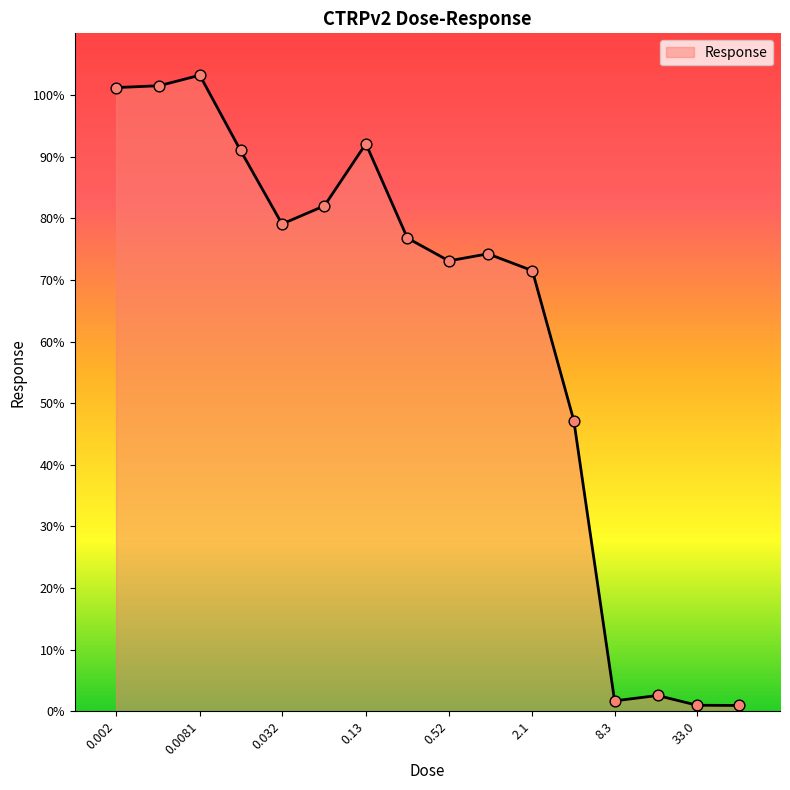

What is the greatest value displayed?

103.2